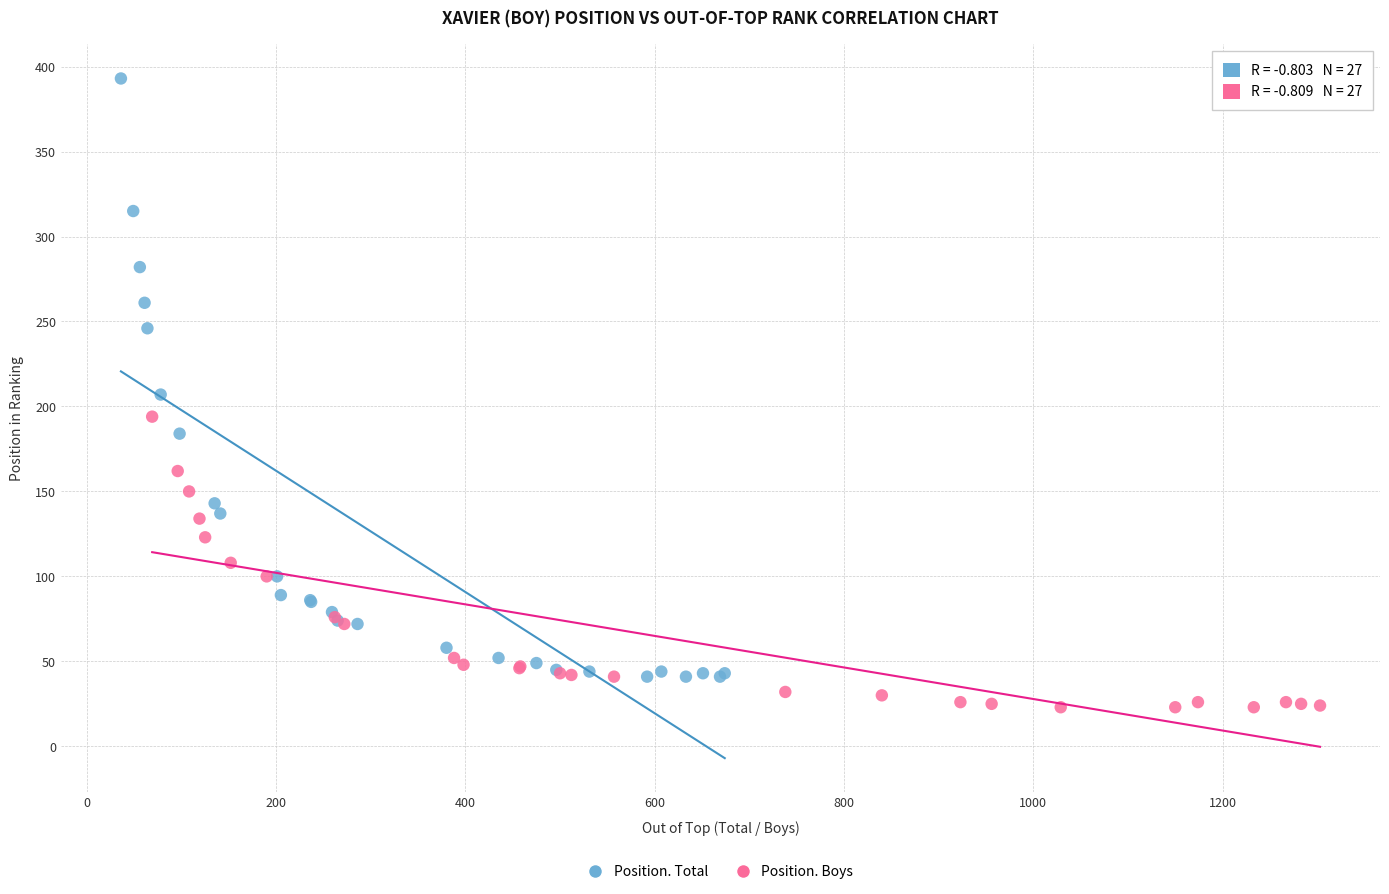

Which series contains the highest Y value?

Position. Total